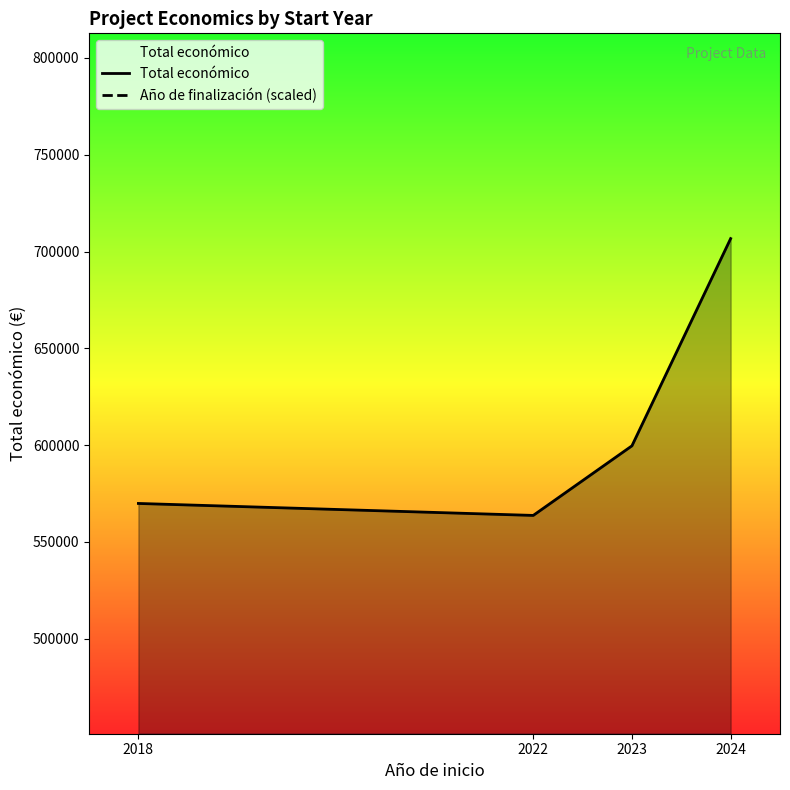

Is the value of Total económico at 2023 greater than the value of Año de finalización (scaled) at 2022?

Yes